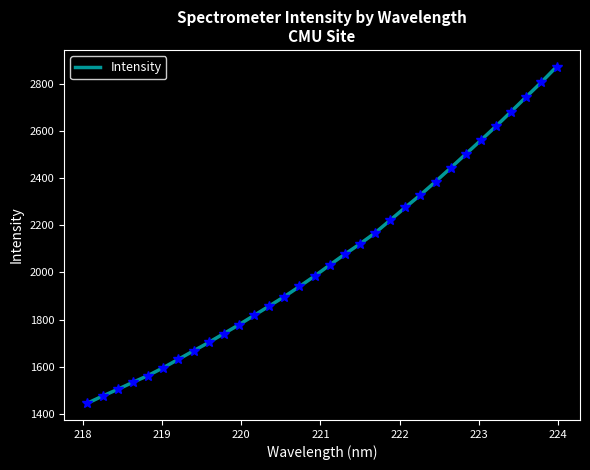

What is the greatest value displayed?

2872.1